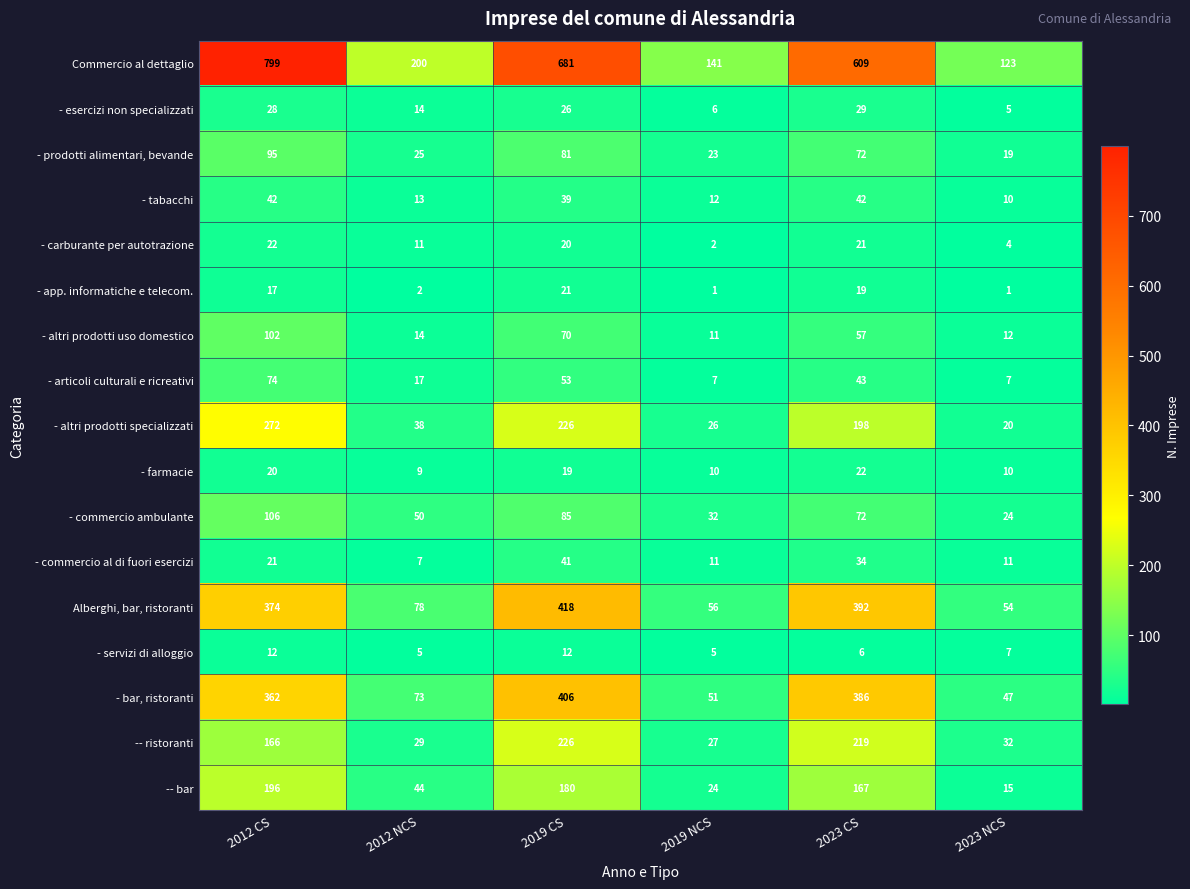

At how many categories does at least one series exceed 163?

4